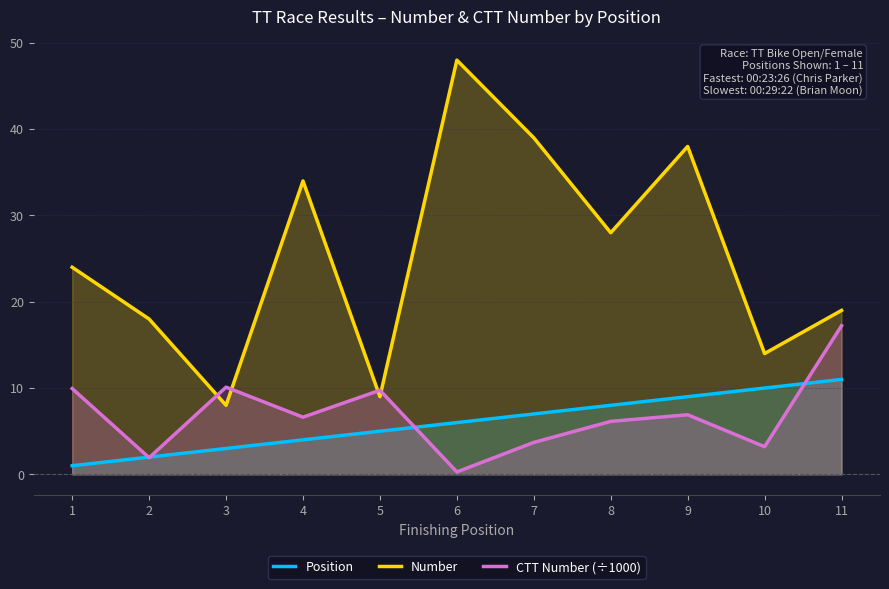

How many intersections are there between Position and CTT Number (÷1000)?

4